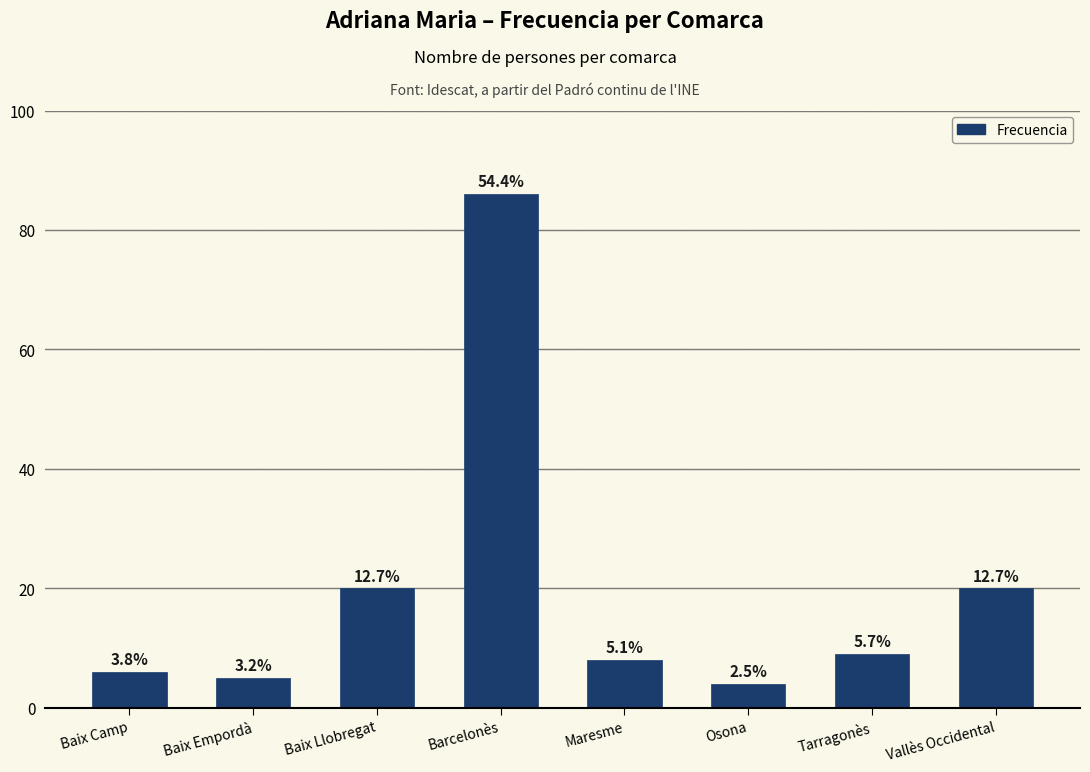

Does the chart contain any negative values?

No